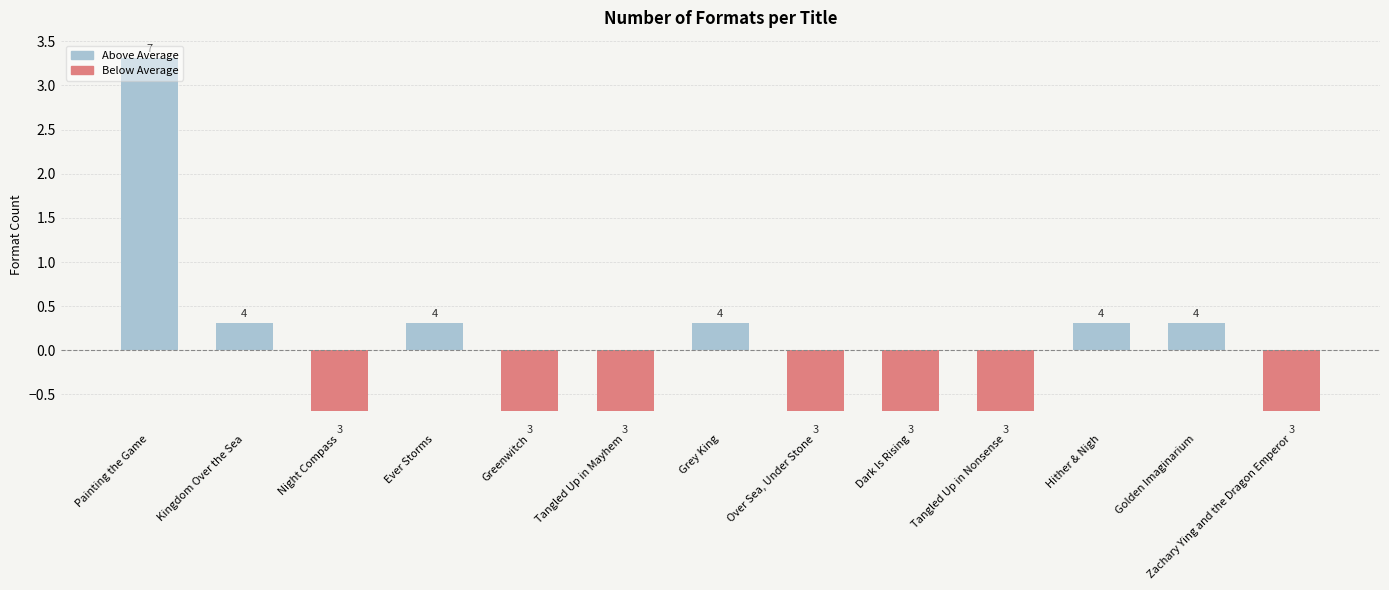

How many bars are there in total?

13